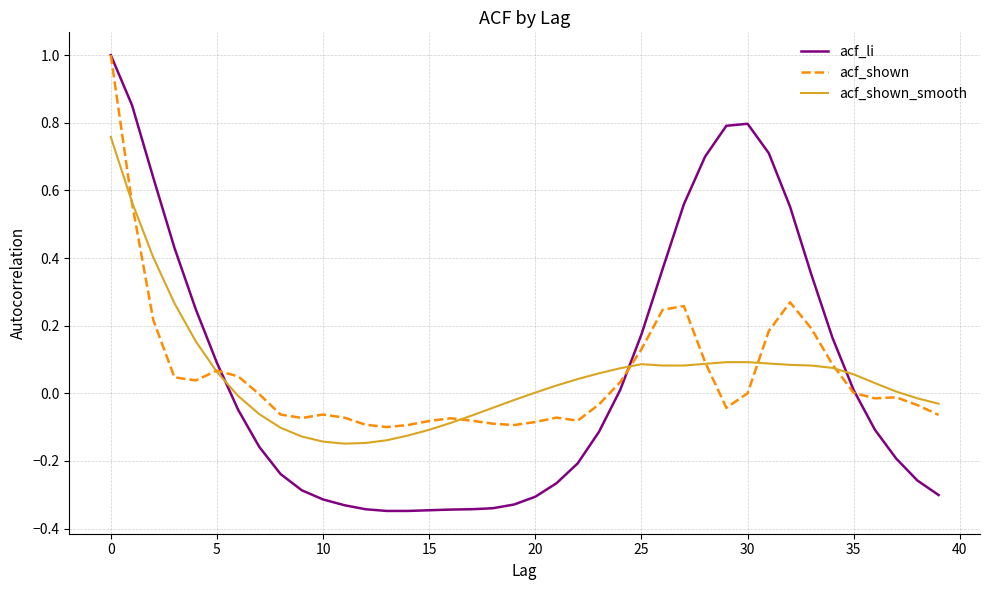

Which series has the largest total across all categories?

acf_li